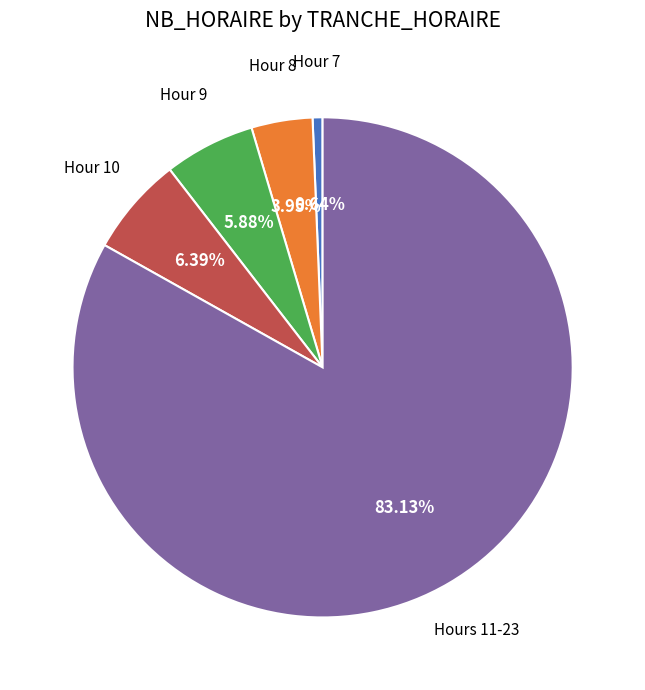

Is there any slice that represents more than half of the pie?

Yes